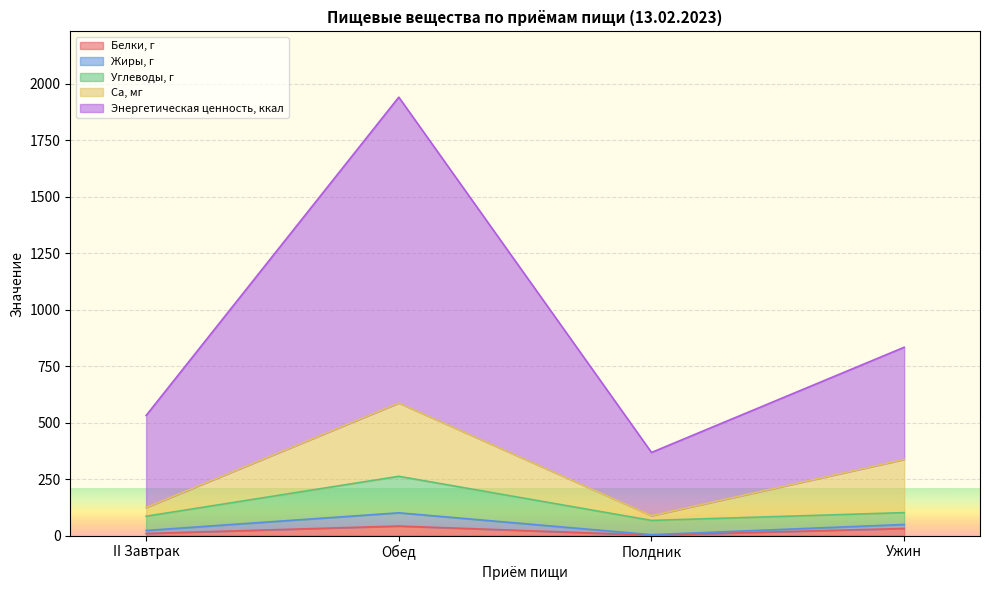

At which category does the chart reach its peak across all series?

Обед